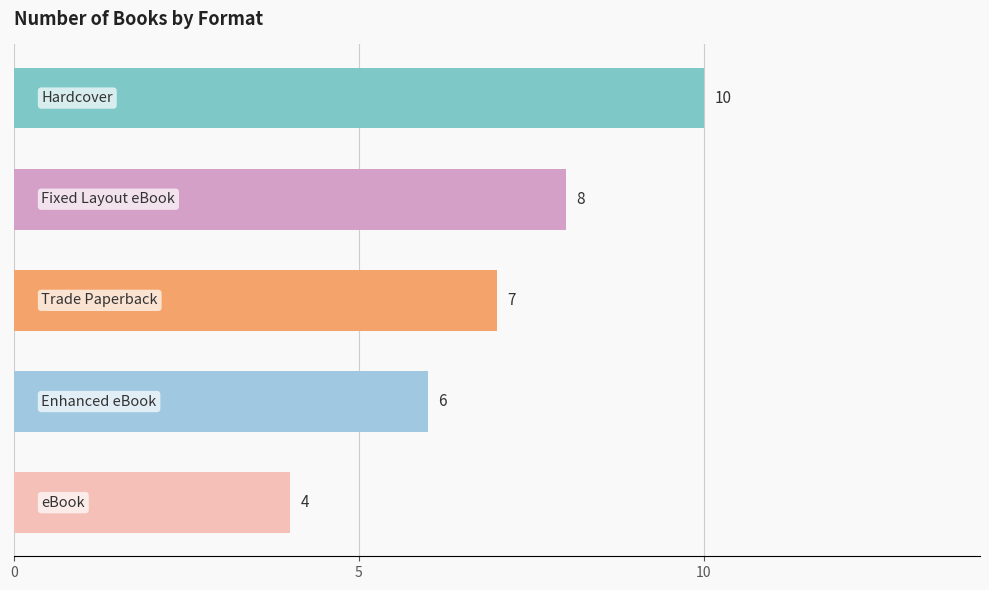

What is the difference between the maximum and minimum values?

6